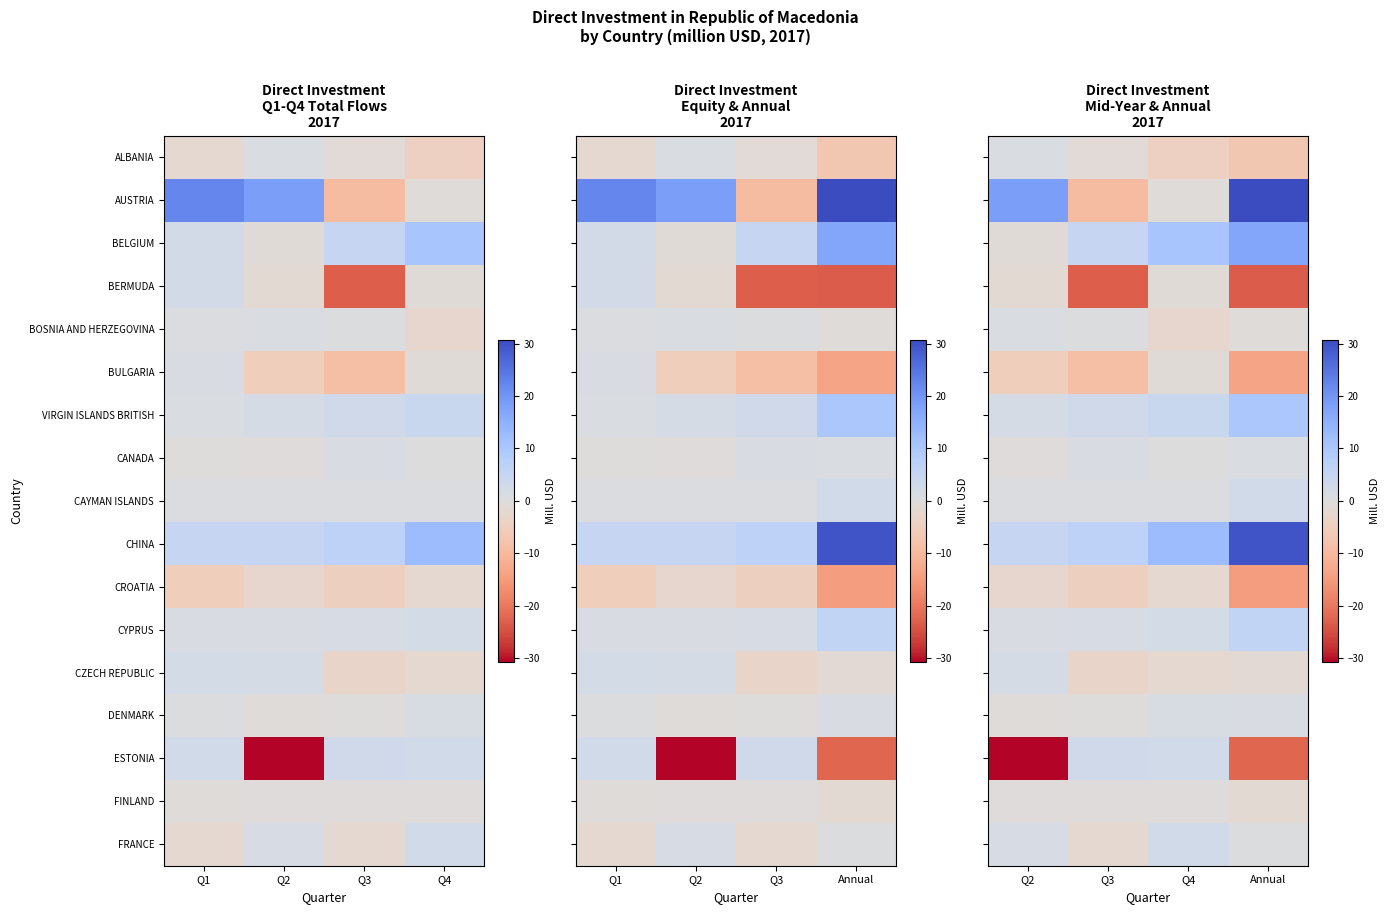

At how many categories does at least one series exceed 15?

2